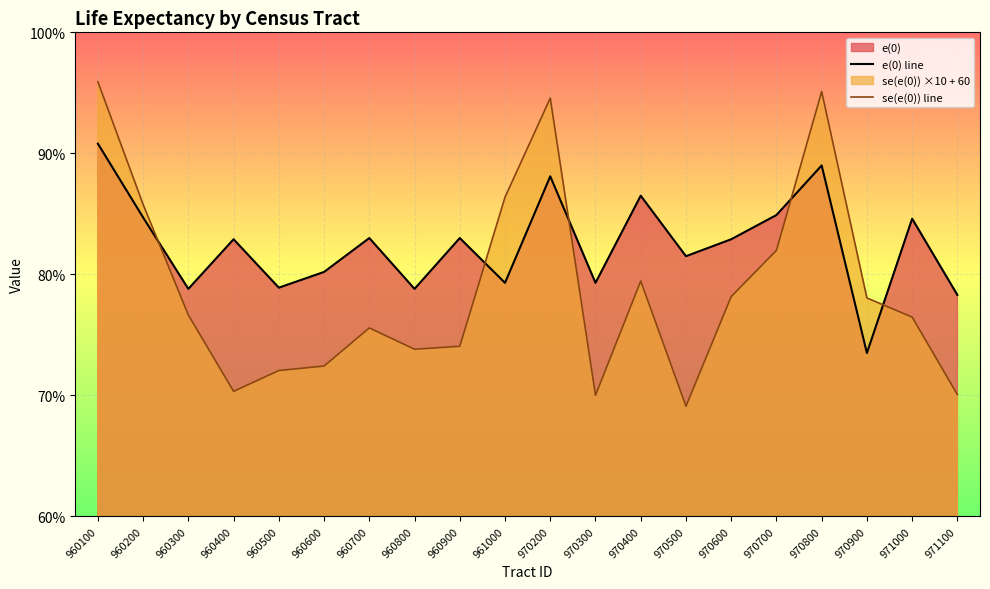

What is the difference between the maximum and second lowest values in the e(0) line series?

12.5